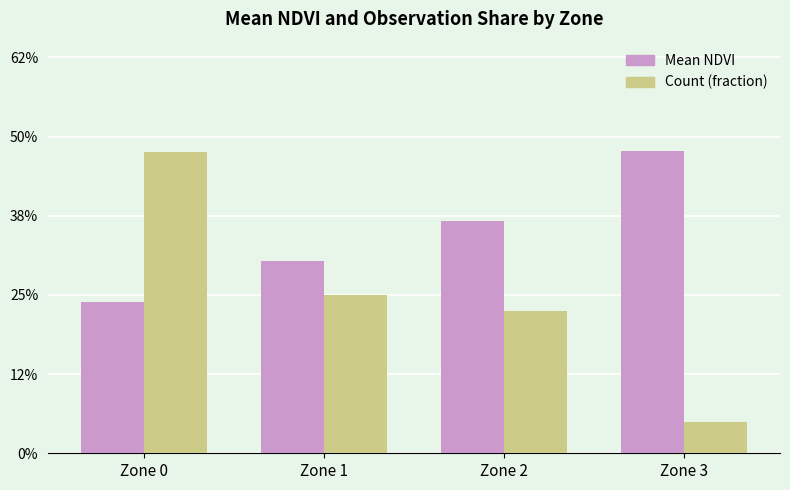

At which label does Mean NDVI reach its peak?

Zone 3